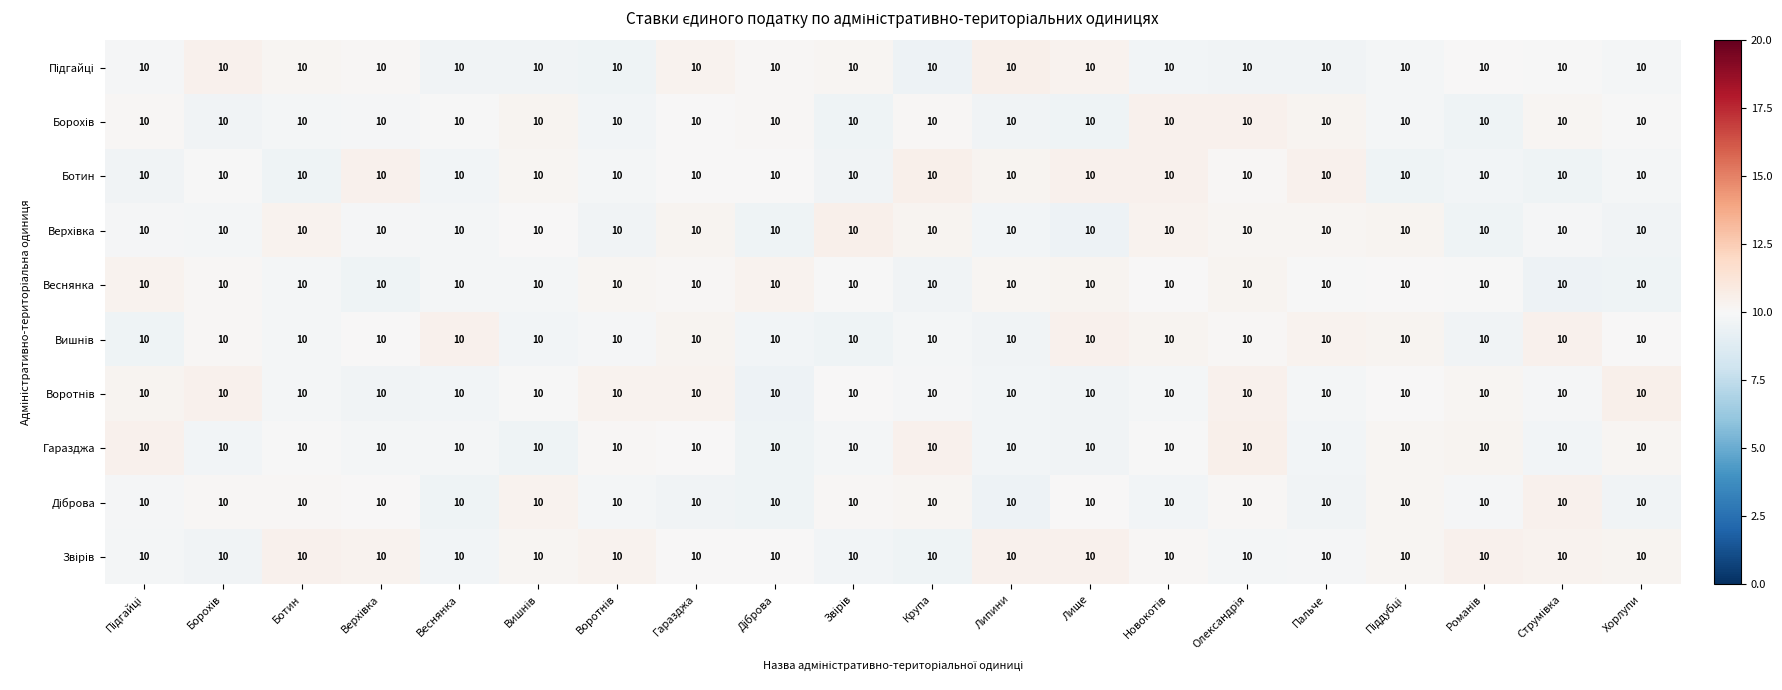

Is it true that Звірів equals 15.4 at Піддубці?

False